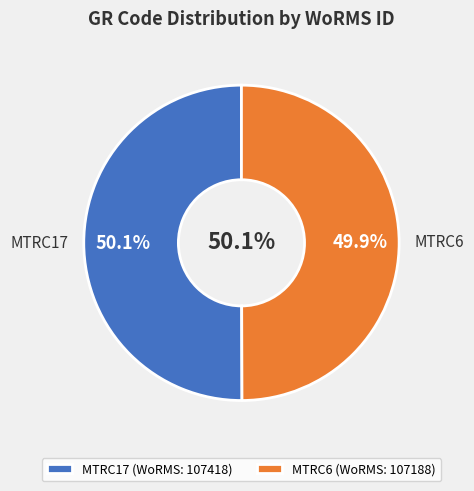

To the nearest percent, what is the average slice percentage?

50%